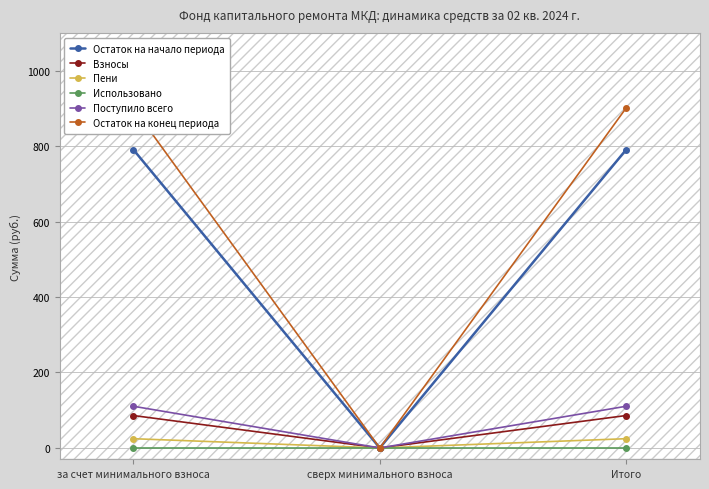

What is the maximum value shown in the chart?

900.9